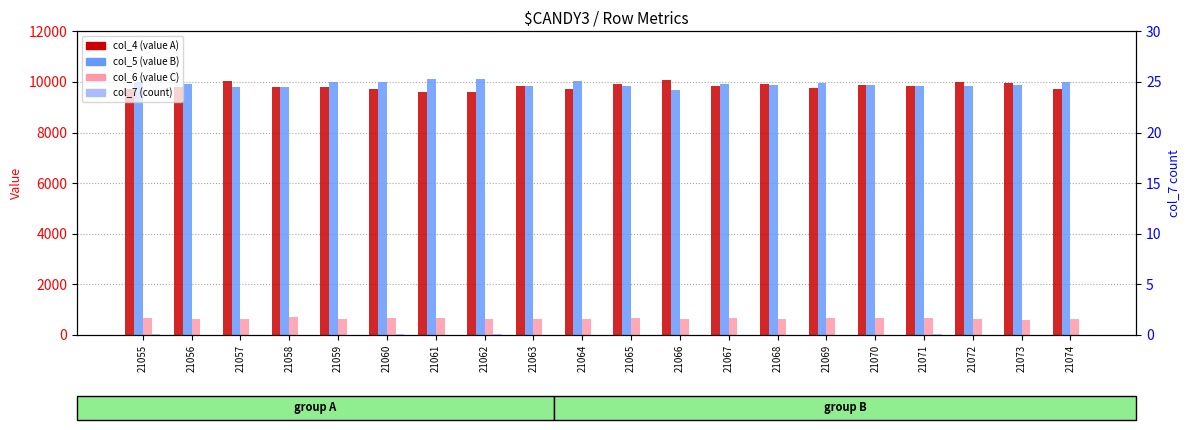

The col_6 series shows 666 at 21070. True or false?

True